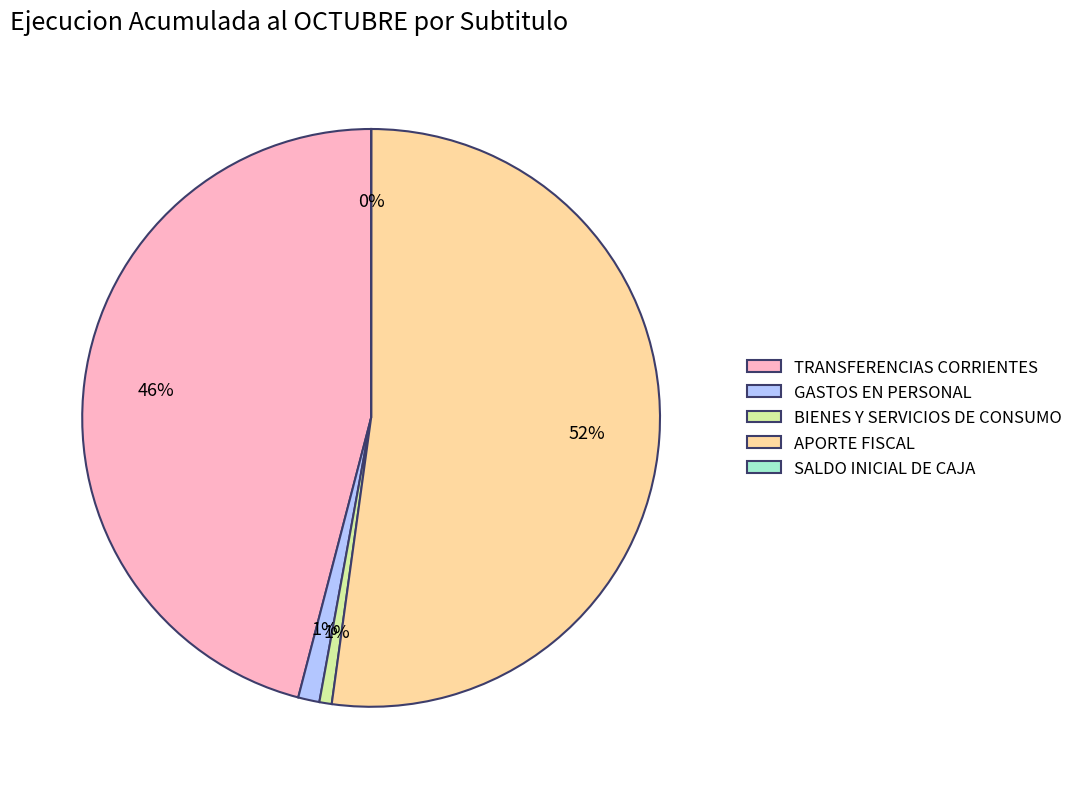

Does any single category account for the majority?

Yes